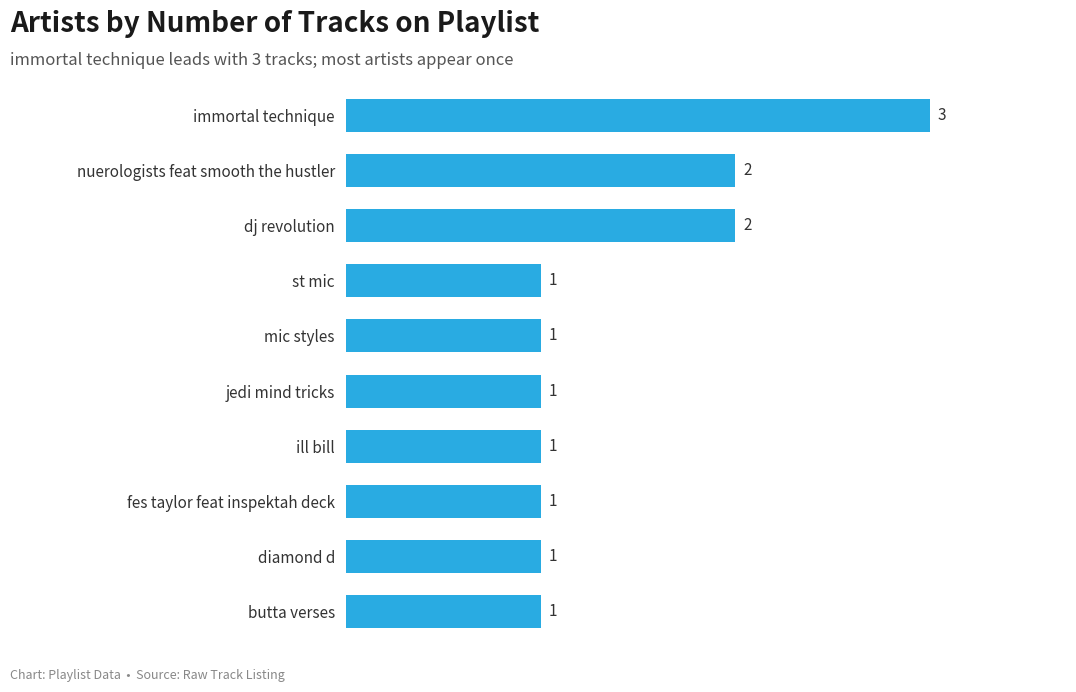

Does the chart contain any negative values?

No